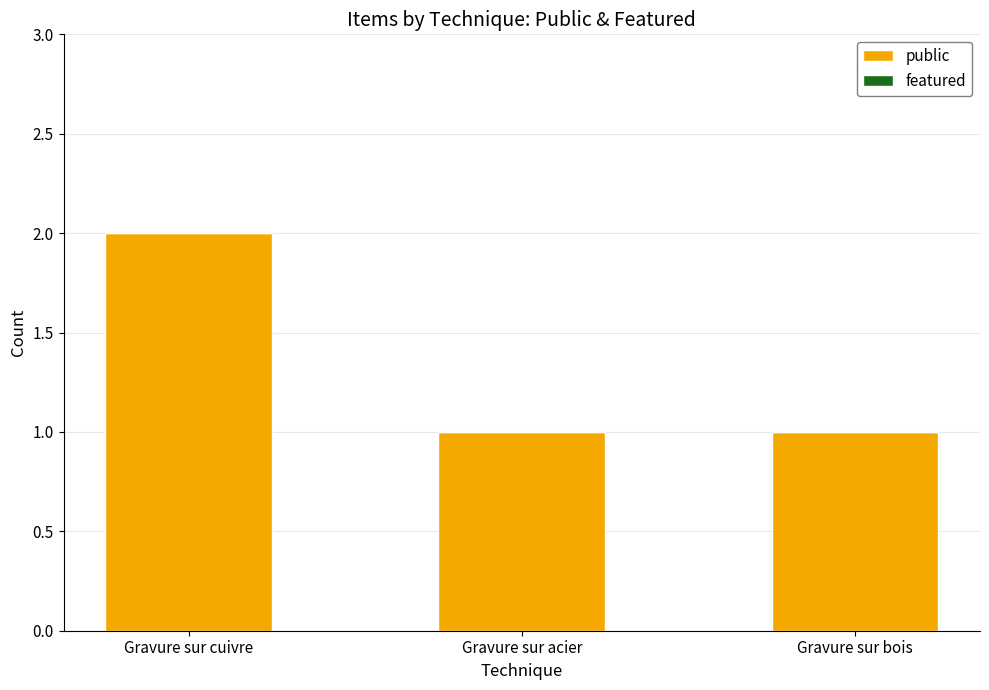

Which has a higher value, Gravure sur acier or Gravure sur cuivre?

Gravure sur cuivre